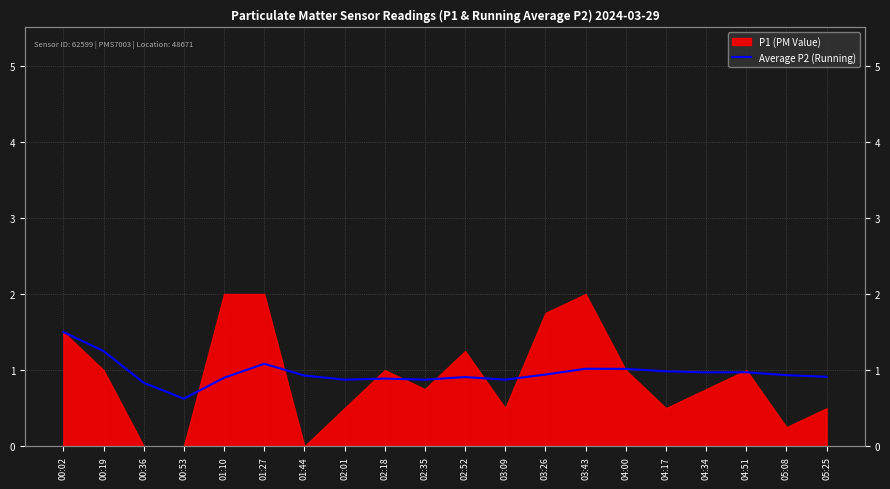

Between 03:43 and 04:17, which is larger?

03:43